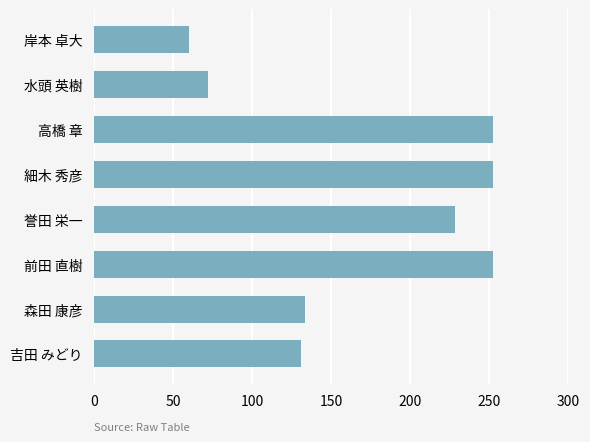

Between 細木 秀彦 and 岸本 卓大, which is larger?

細木 秀彦